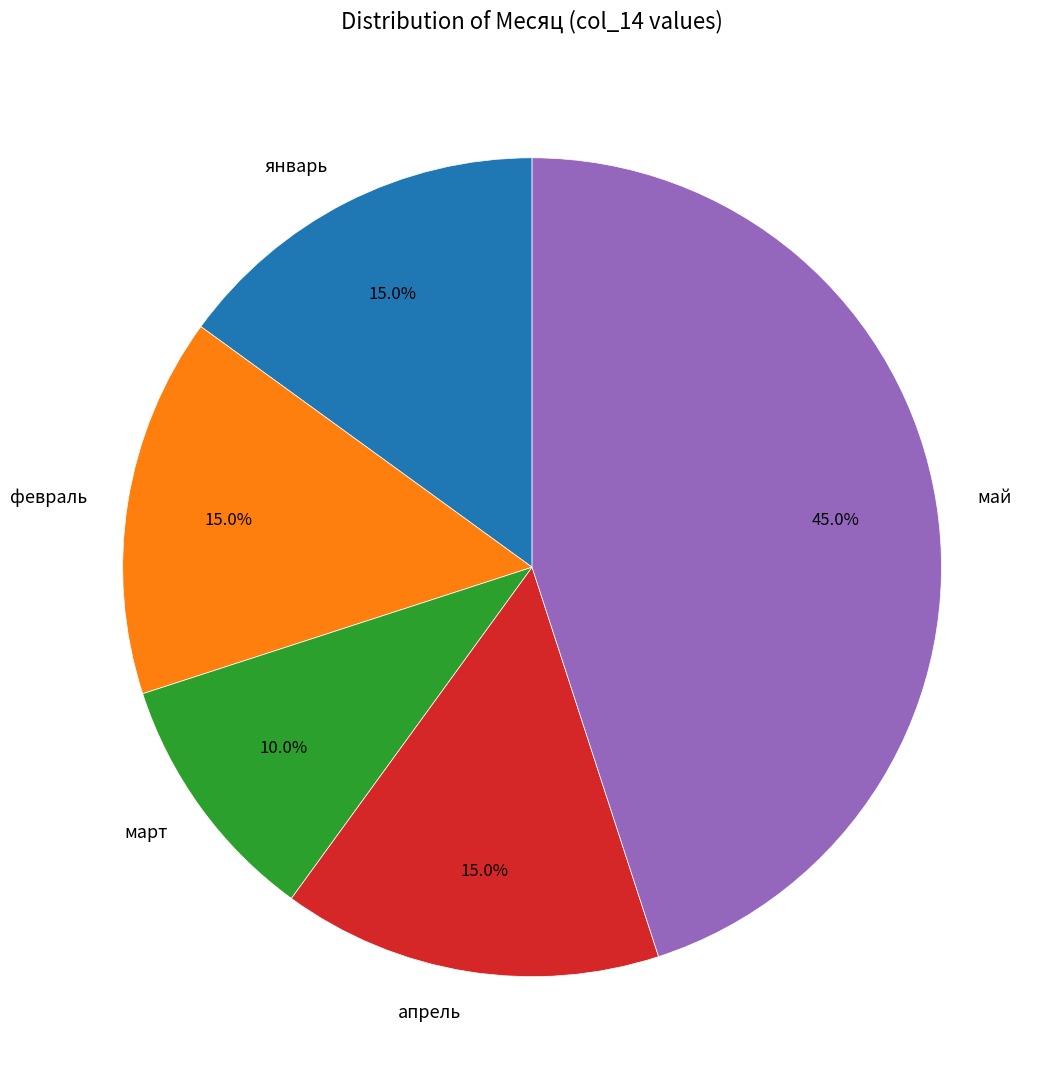

Is февраль the majority of the pie?

No